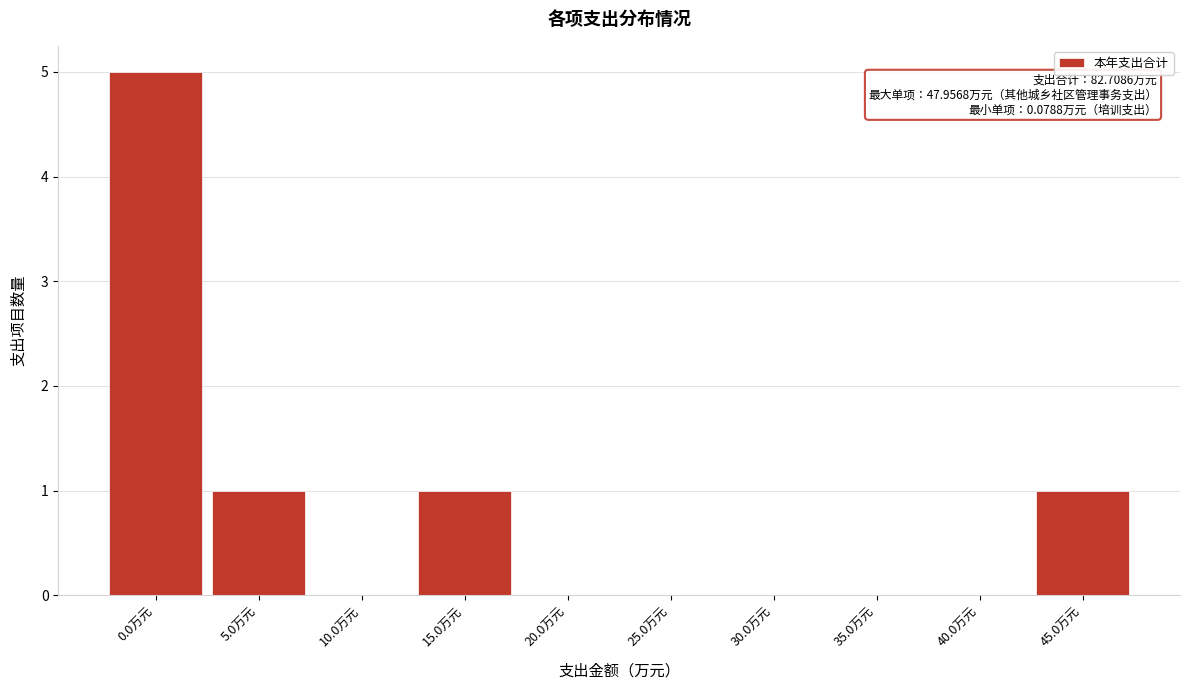

Reading right to left, what are all the values shown in this chart?

45.0万元=1	40.0万元=0	35.0万元=0	30.0万元=0	25.0万元=0	20.0万元=0	15.0万元=1	10.0万元=0	5.0万元=1	0.0万元=5